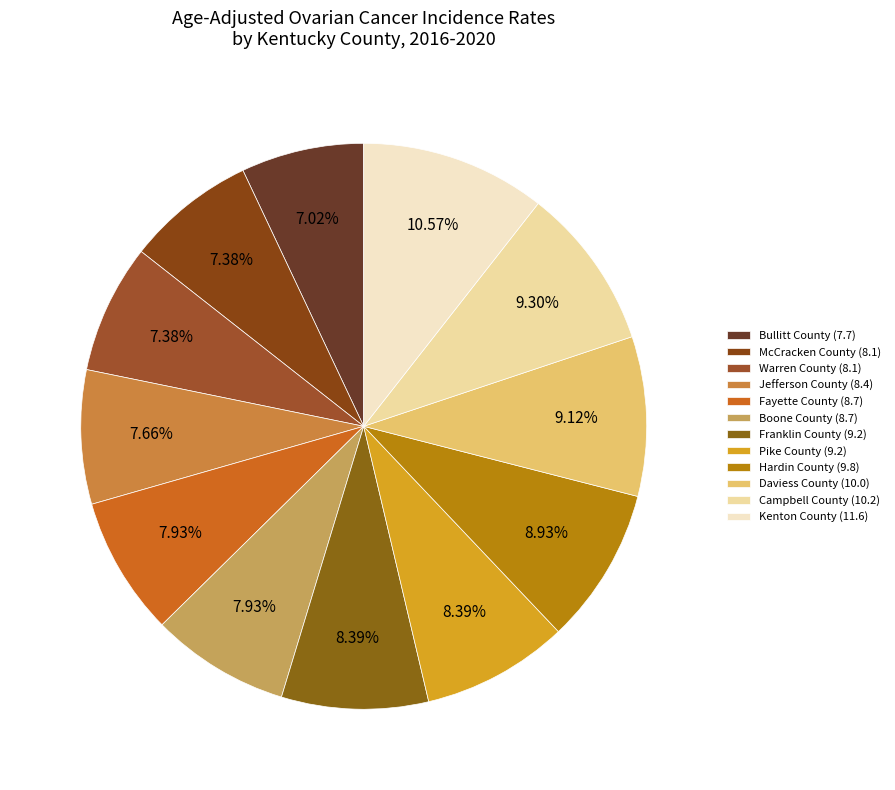

Combined, what portion of the pie is Bullitt County and Fayette County?

14.9%